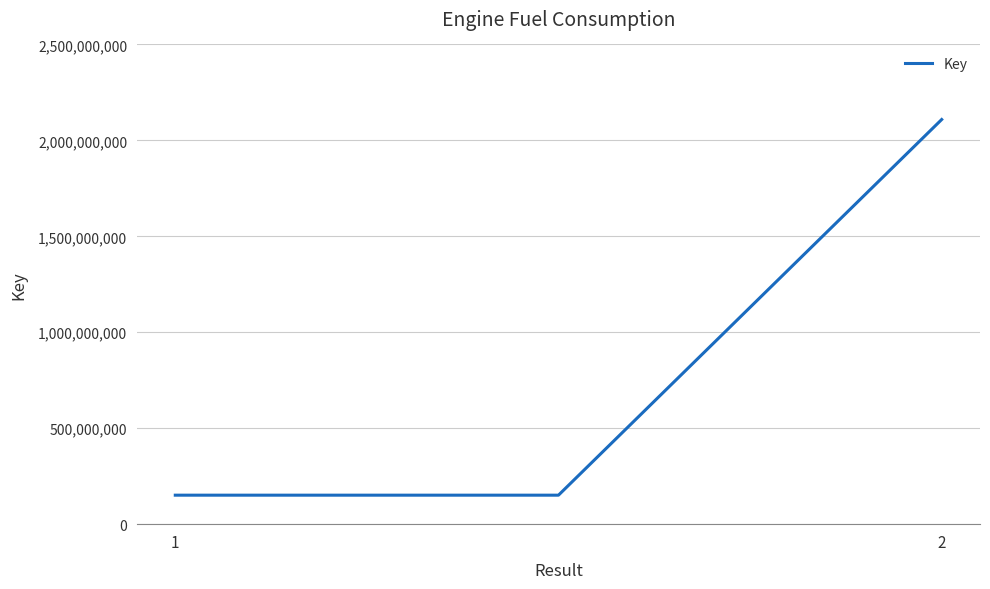

What is the minimum value shown in the chart?

151090511